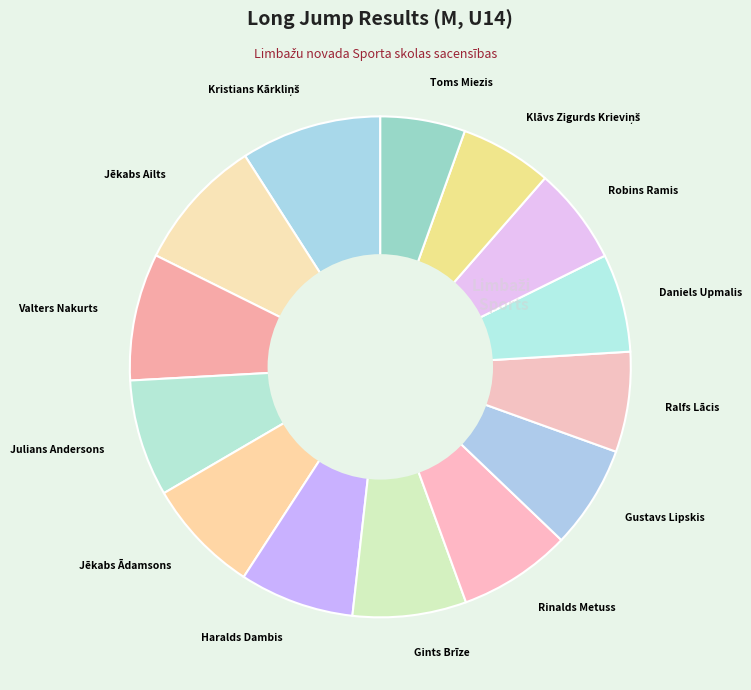

Combined, do Robins Ramis and Valters Nakurts account for over 50%?

No